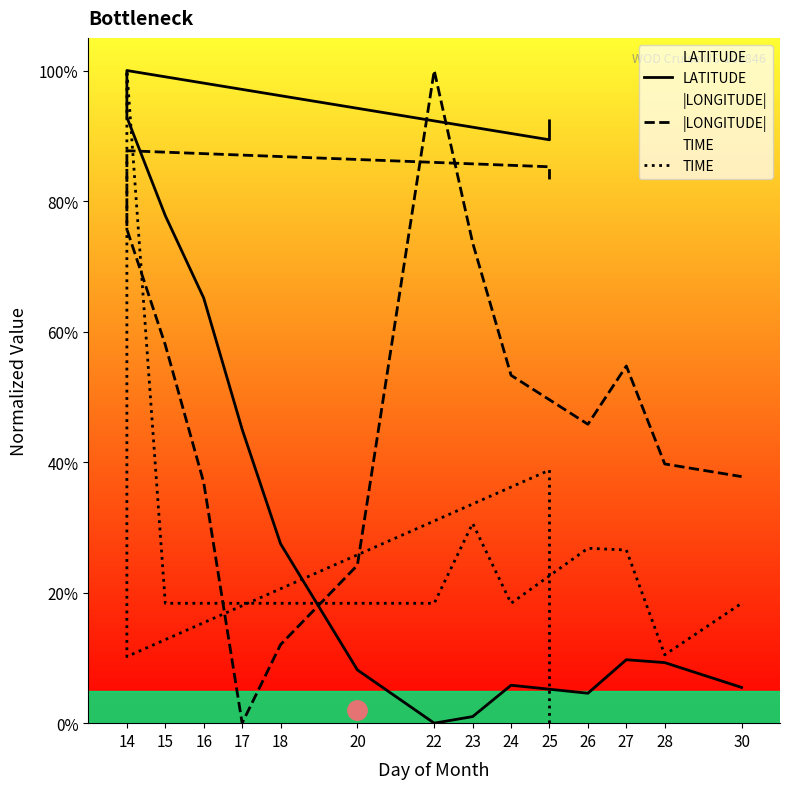

Which series has the largest total across all categories?

|LONGITUDE|